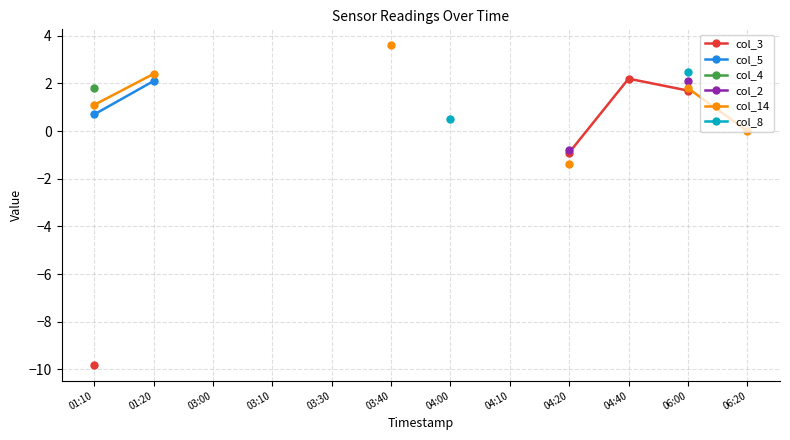

What is the lowest value of the col_5 series?

0.7